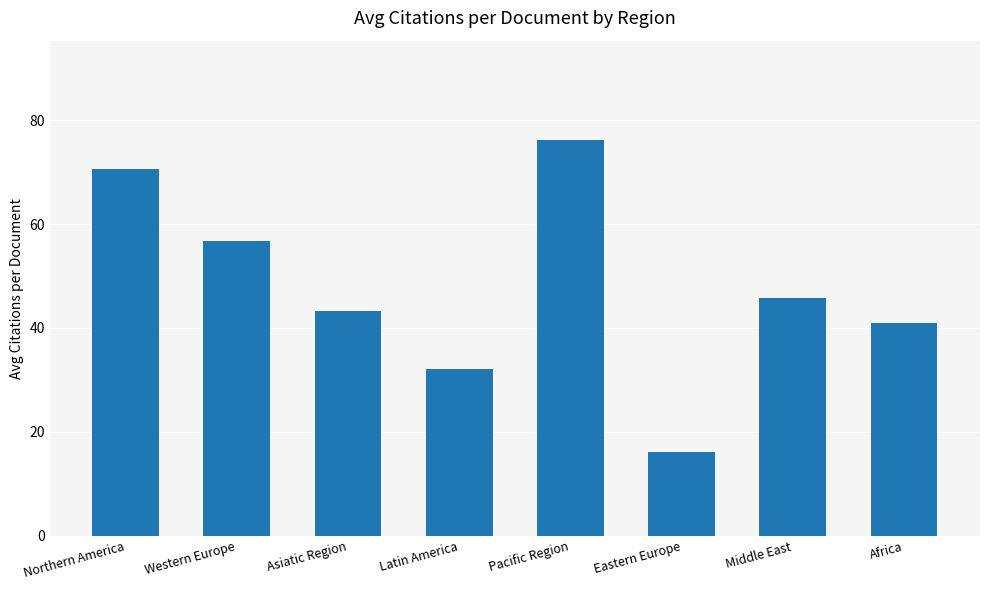

True or false: the data shows 32.1 at Latin America.

True